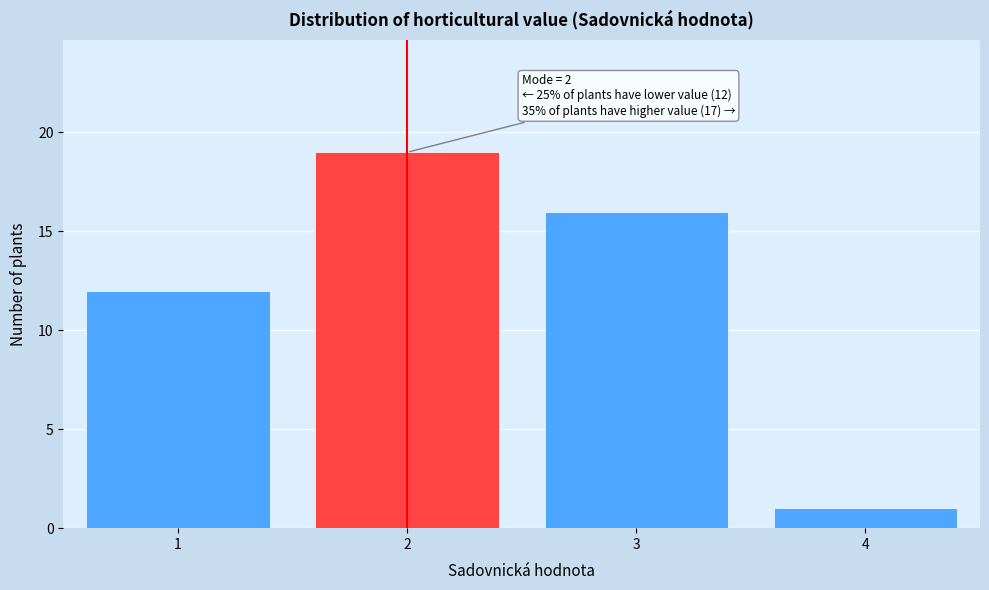

Reading left to right, what are all the values shown in this chart?

1=12	2=19	3=16	4=1